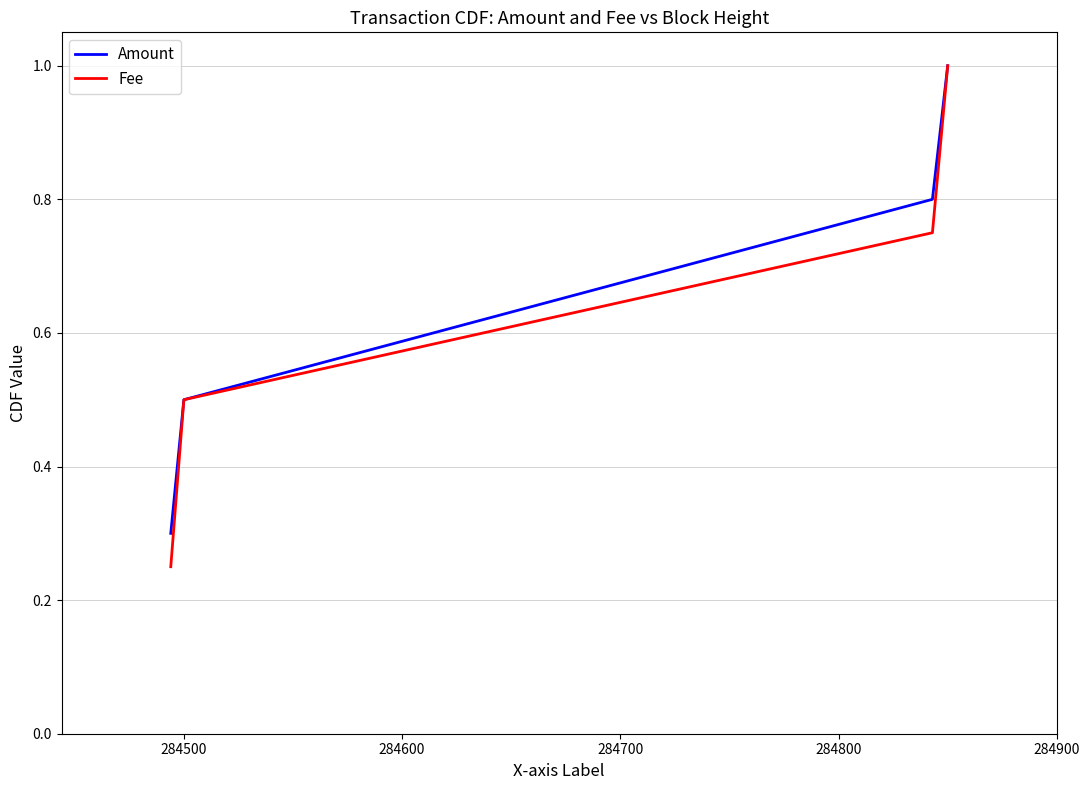

At how many categories does at least one series exceed 0?

4